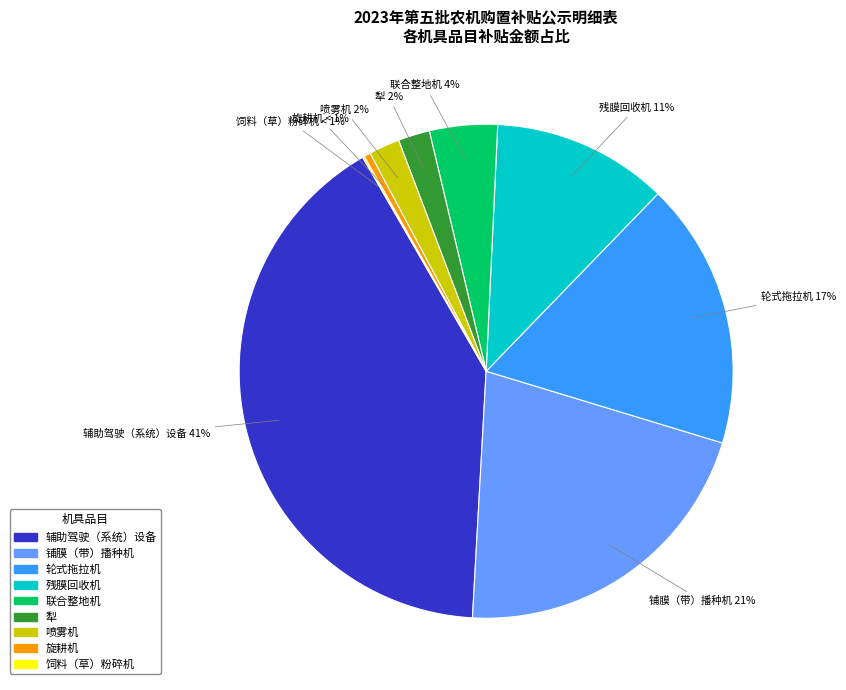

To the nearest percent, what is the difference between the 轮式拖拉机 and 铺膜（带）播种机 slice percentages?

4%